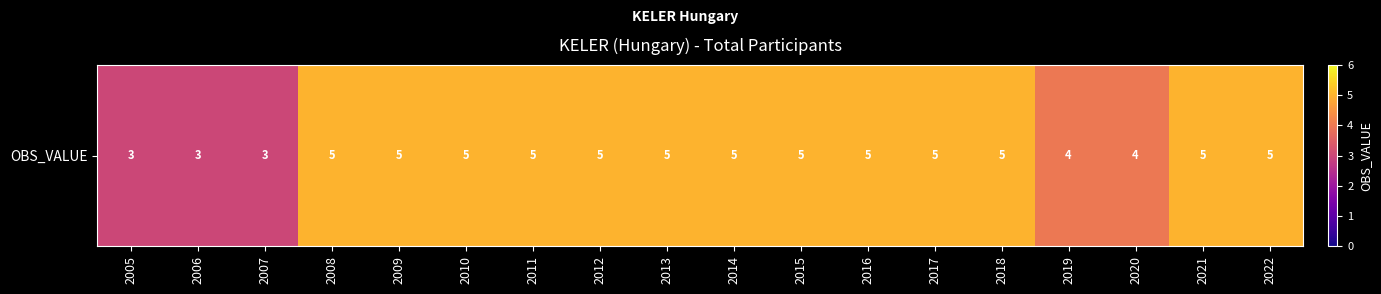

Reading left to right, what are all the values shown in this chart?

2005=3	2006=3	2007=3	2008=5	2009=5	2010=5	2011=5	2012=5	2013=5	2014=5	2015=5	2016=5	2017=5	2018=5	2019=4	2020=4	2021=5	2022=5